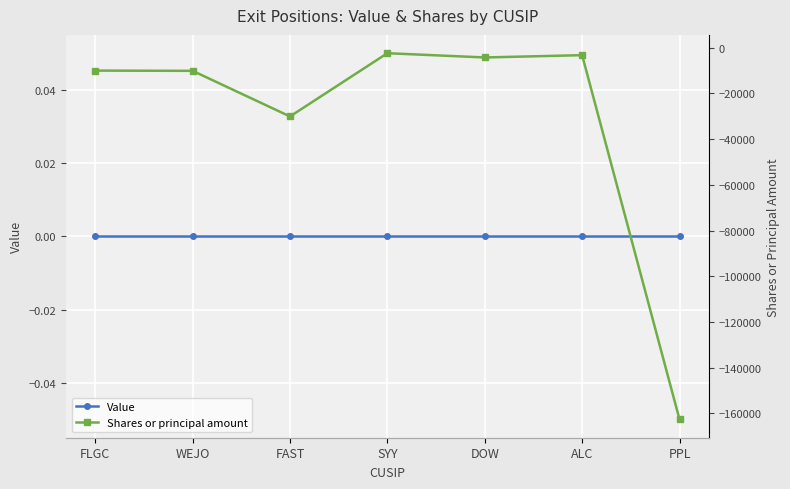

True or false: Shares or principal amount and Value intersect in this chart.

False